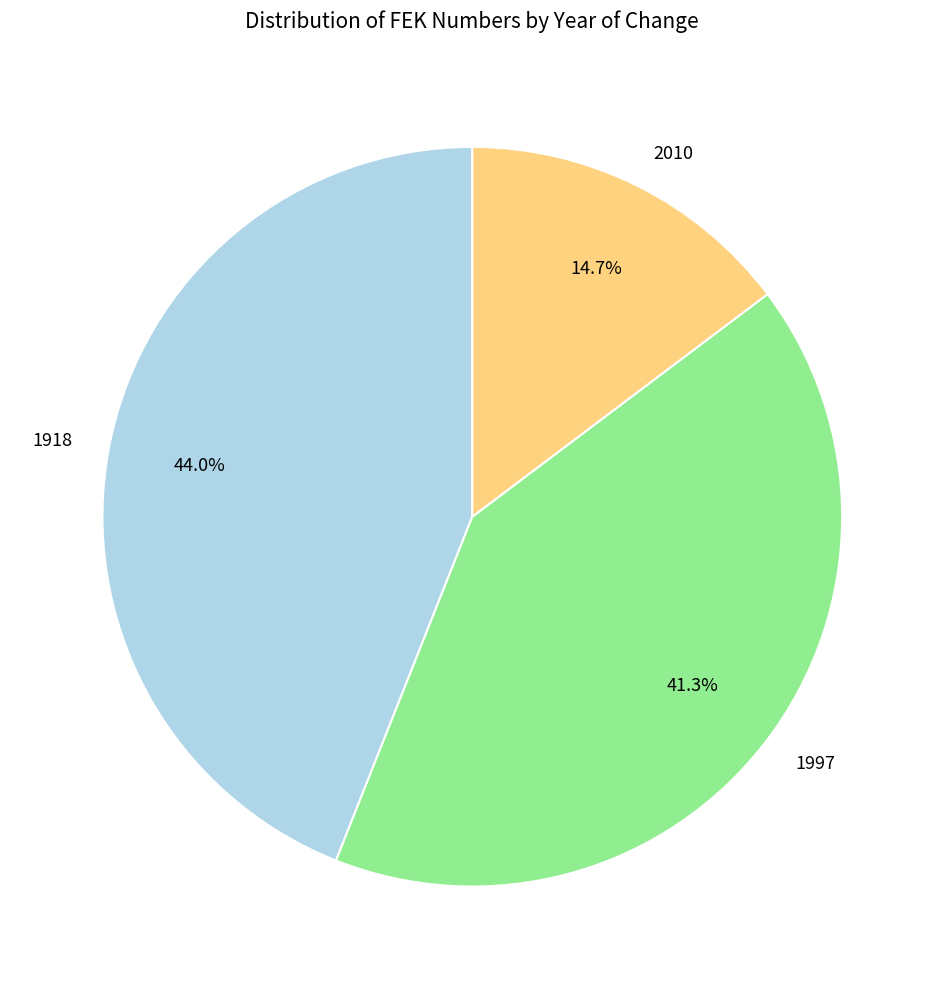

What is the ratio of the value at 1918 to the value at 1997?

1.1